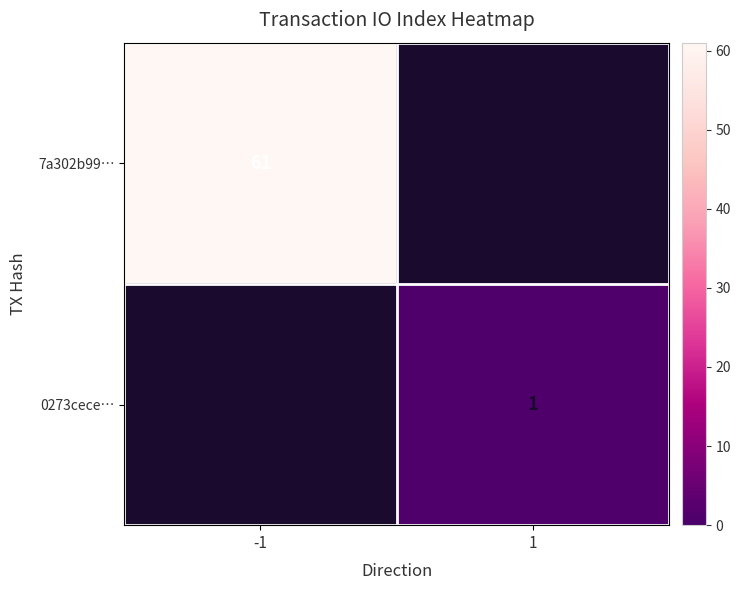

The 7a302b99… series shows 61 at -1. True or false?

True